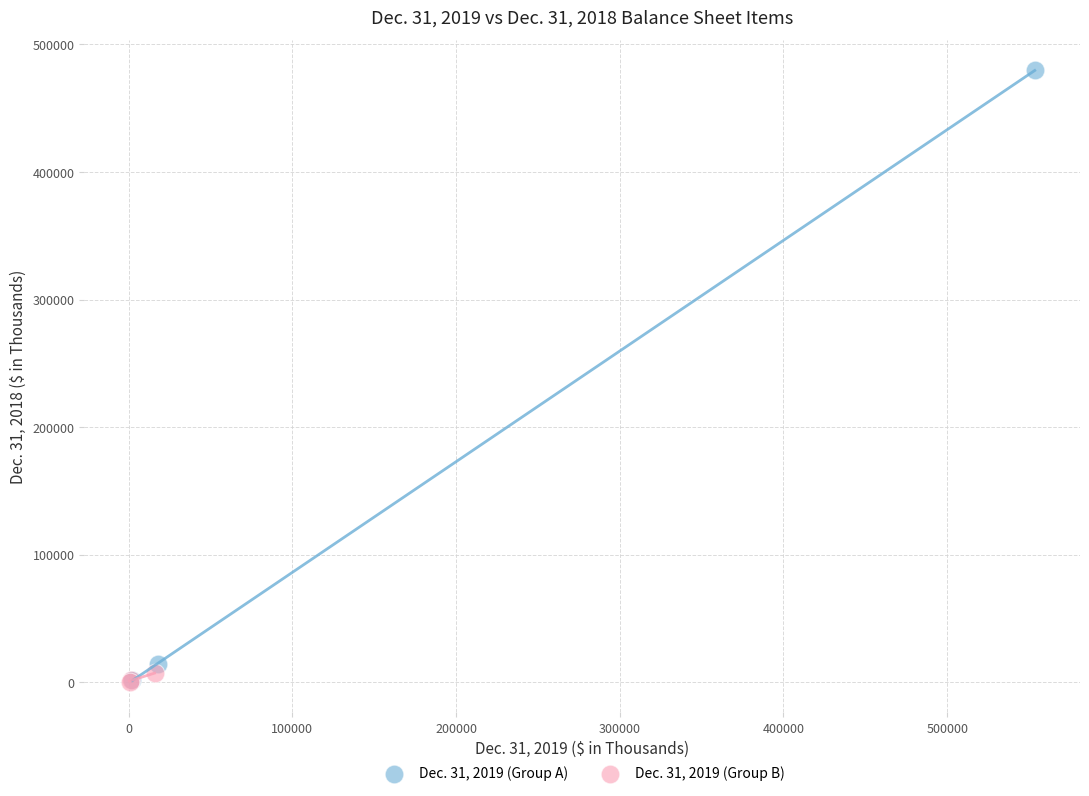

Which series has the widest spread of Y values?

Dec. 31, 2019 (Group A)